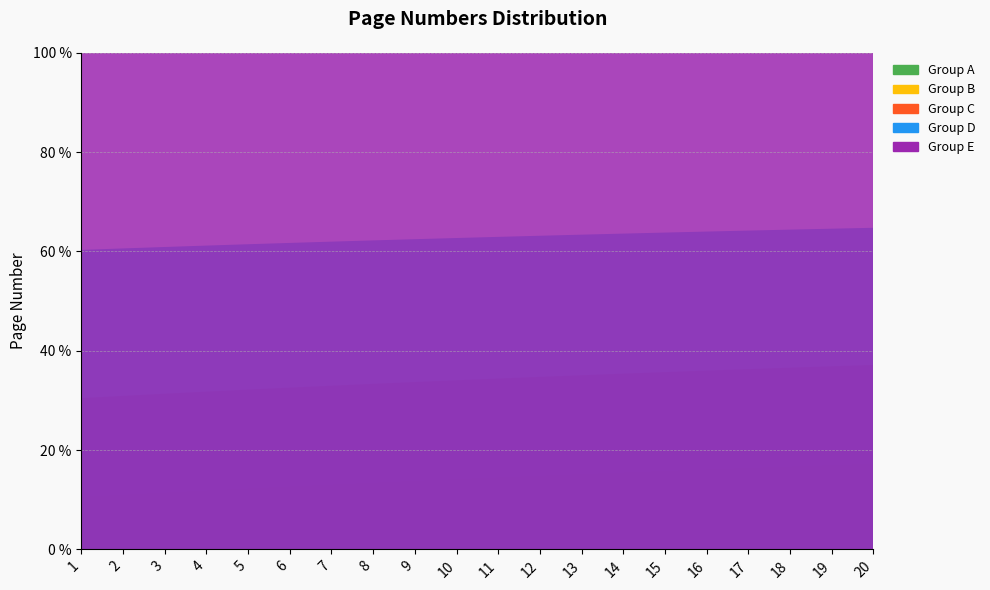

Reading left to right, transcribe all the data shown in this chart.

Group A: 1	2	3	4	5	6	7	8	9	10	11	12	13	14	15	16	17	18	19	20
Group B: 33	34	35	36	37	38	39	40	41	42	43	44	45	46	47	48	49	50	51	52
Group C: 65	66	67	68	69	70	71	72	73	74	75	76	77	78	79	80	81	82	83	84
Group D: 97	98	99	100	101	102	103	104	105	106	107	108	109	110	111	112	113	114	115	116
Group E: 129	130	131	132	133	134	135	136	137	138	139	140	141	142	143	144	145	146	147	148